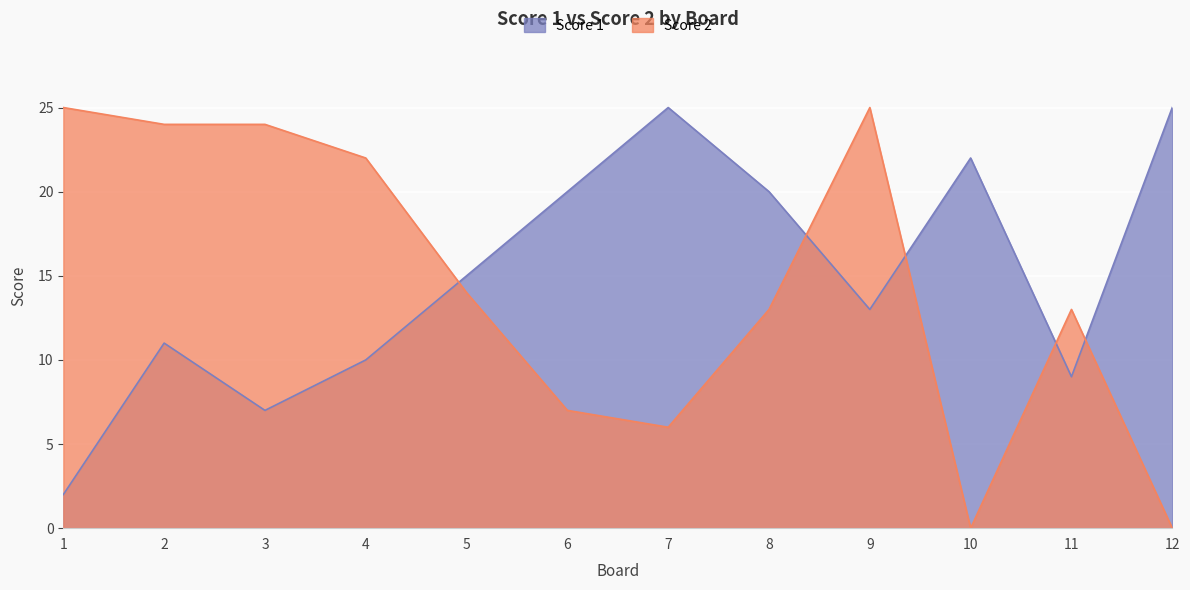

The value of Score 1 at 5 is 15. True or false?

True